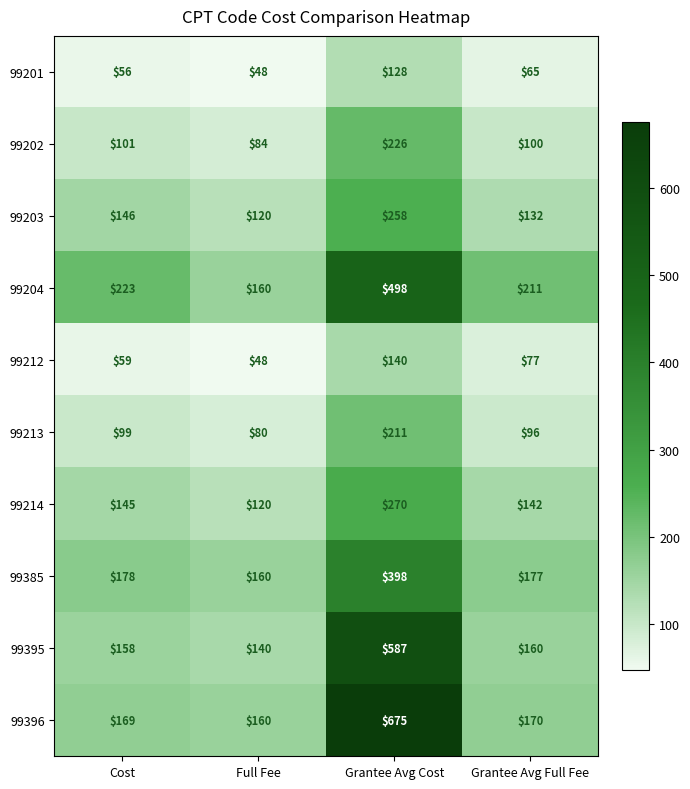

Where is 99214 nearest to the value 195?

Cost